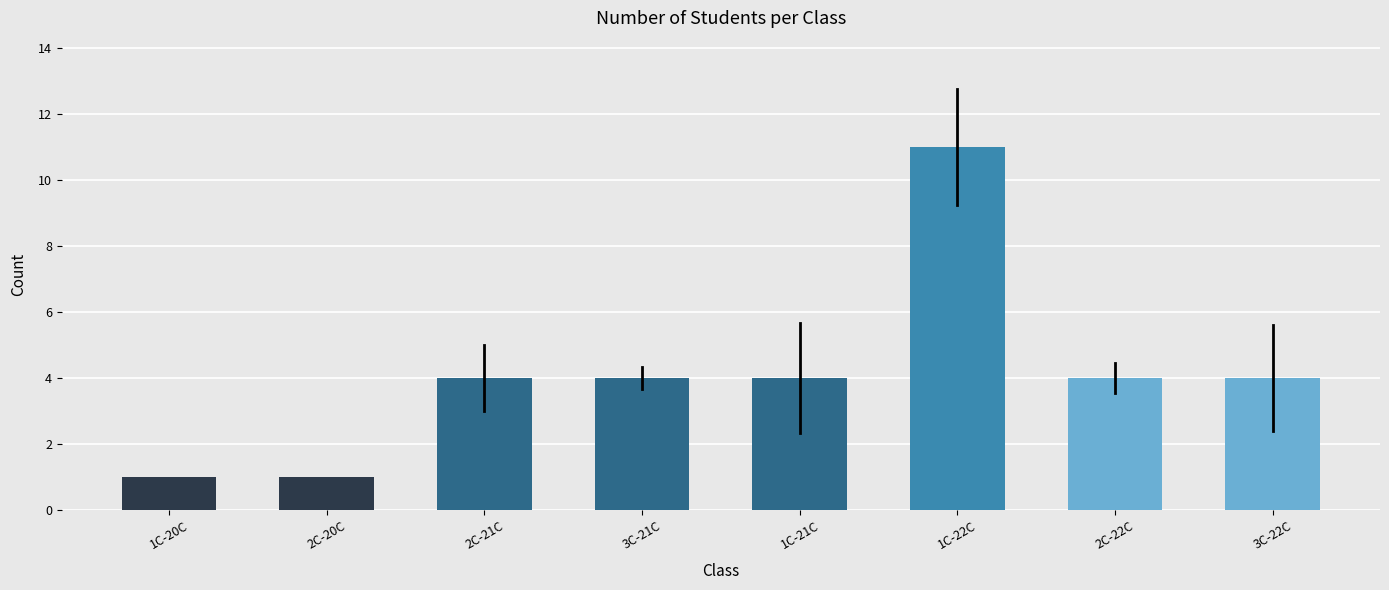

Reading left to right, list all the values displayed in this chart.

1	1	4	4	4	11	4	4